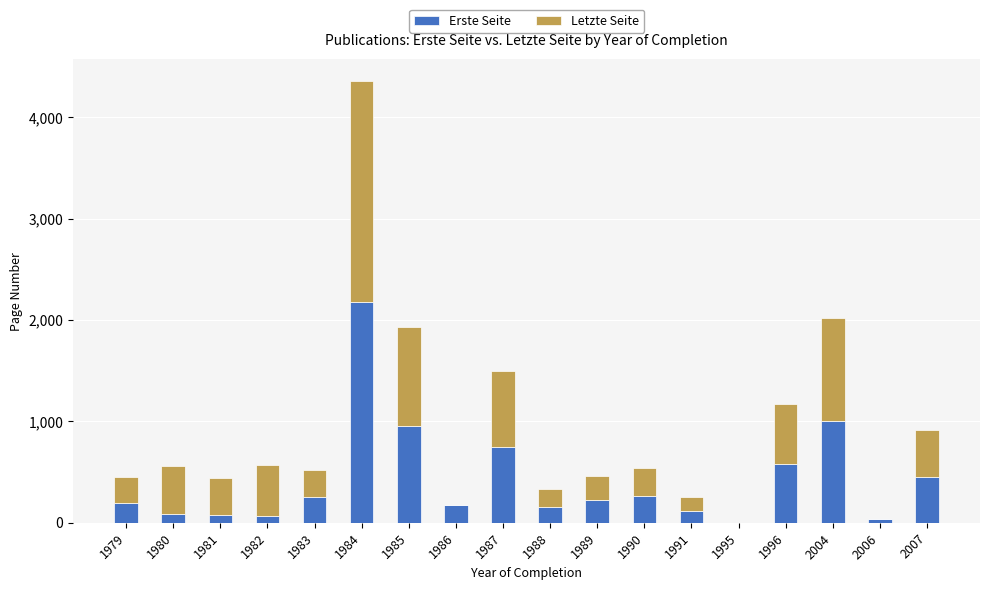

What is the sum of the Erste Seite values at 1995 and 1996?

584